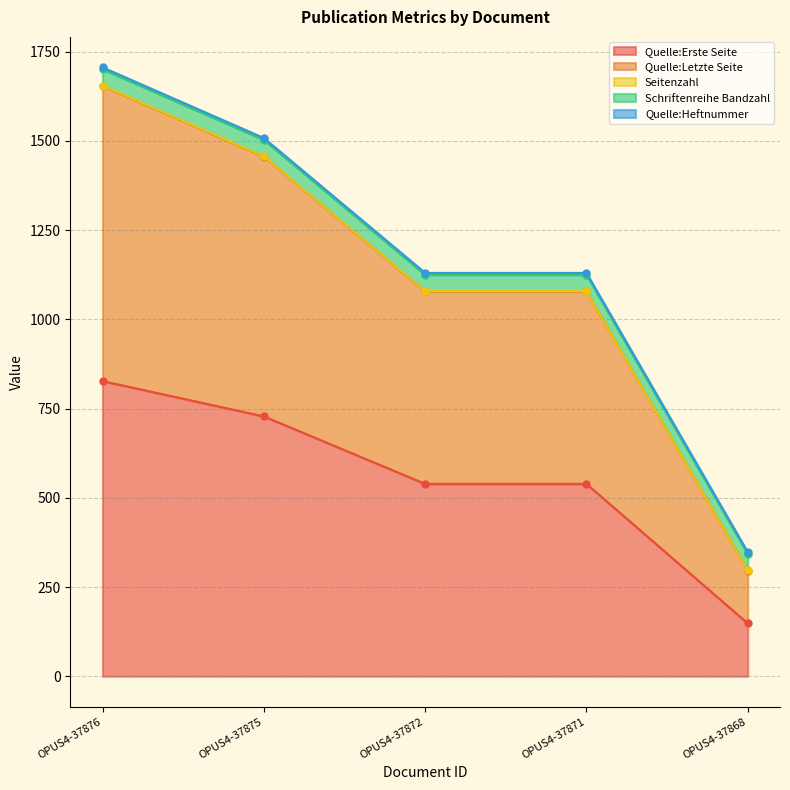

At which category is the sum across all series the highest?

OPUS4-37876